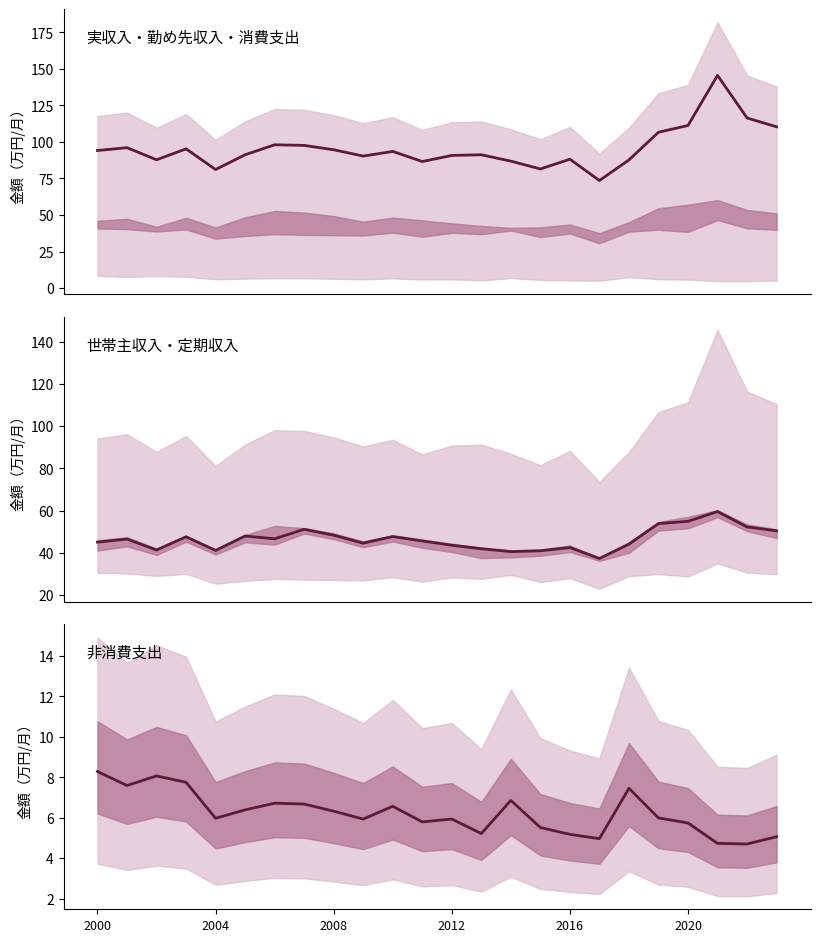

What are all the series names shown in the legend?

実収入, 世帯主収入, 非消費支出